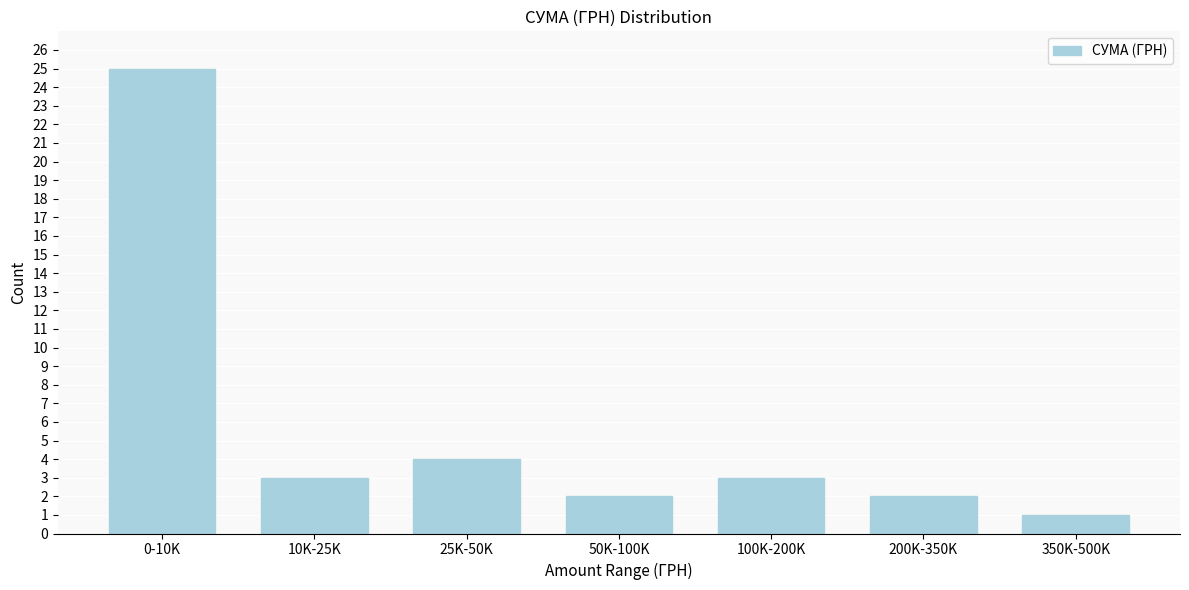

Reading right to left, extract all data points from this chart.

350K-500K=1	200K-350K=2	100K-200K=3	50K-100K=2	25K-50K=4	10K-25K=3	0-10K=25